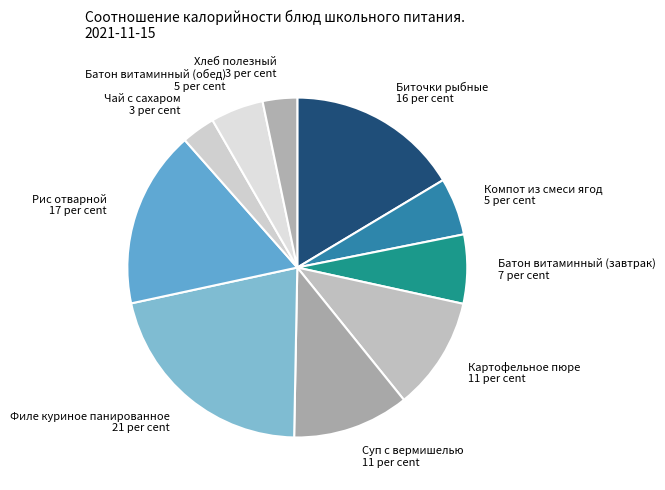

True or false: Батон витаминный (завтрак) accounts for 1% of the total.

False